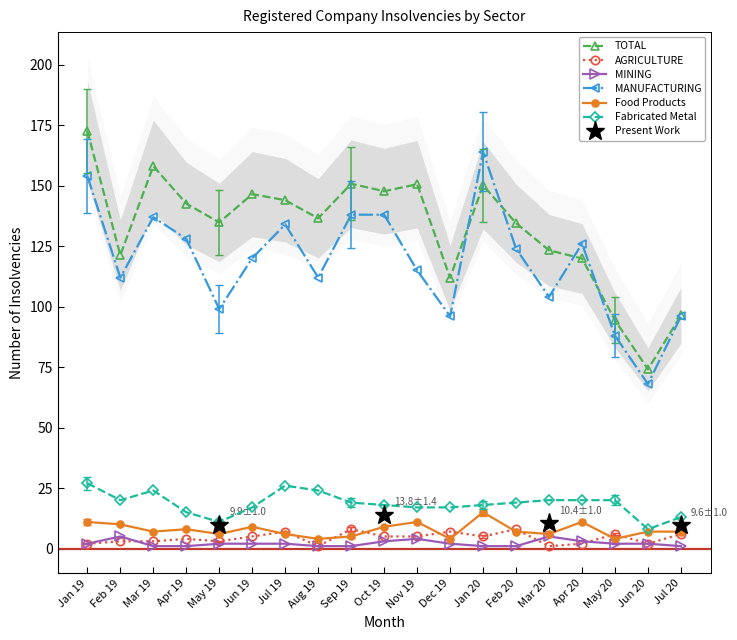

The AGRICULTURE series shows 6.0 at May 20. True or false?

True